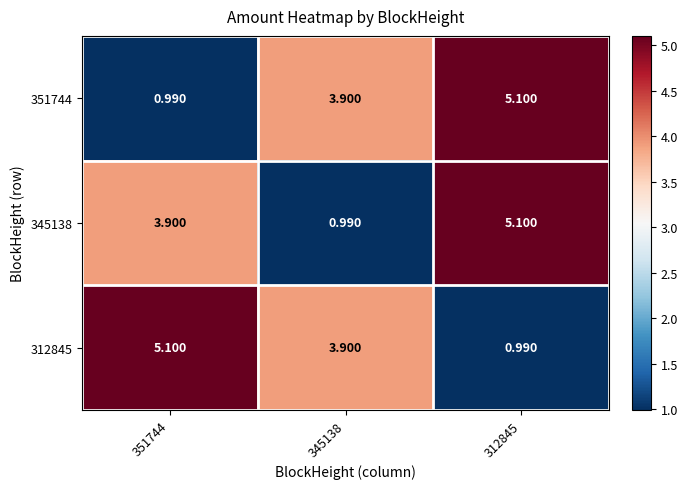

Count the number of data series in this chart.

3